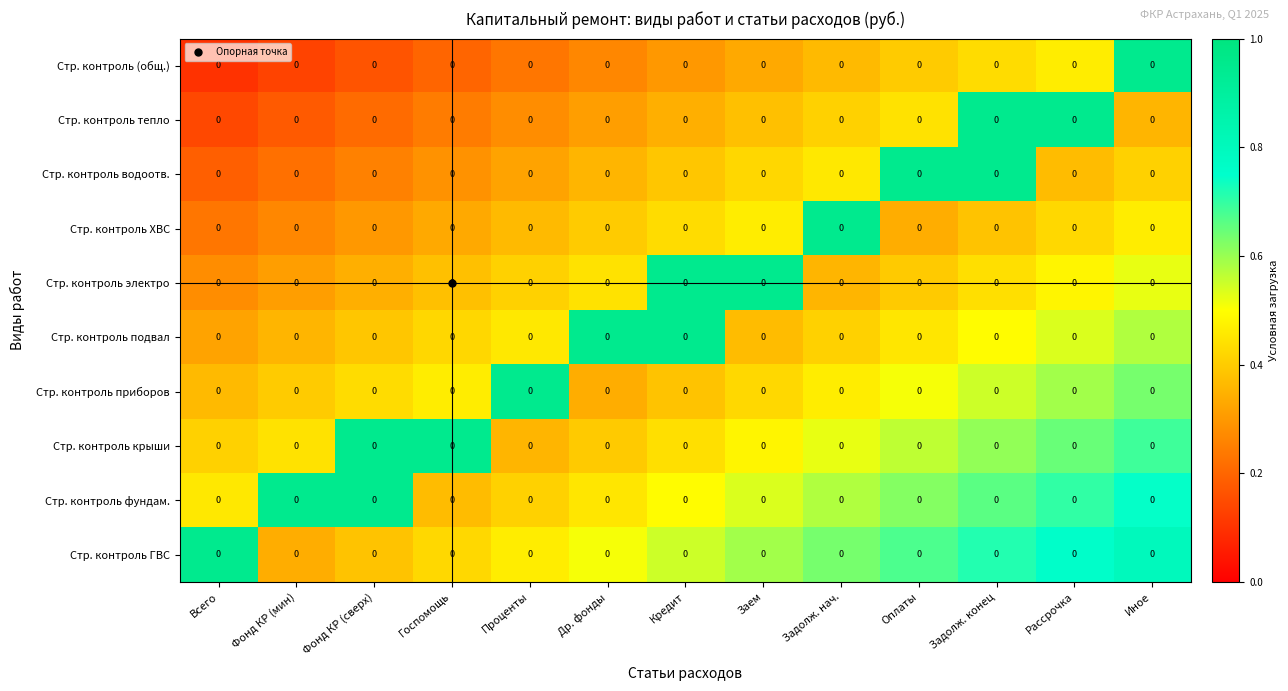

The value of Стр. контроль электро at Всего is 0.1. True or false?

False